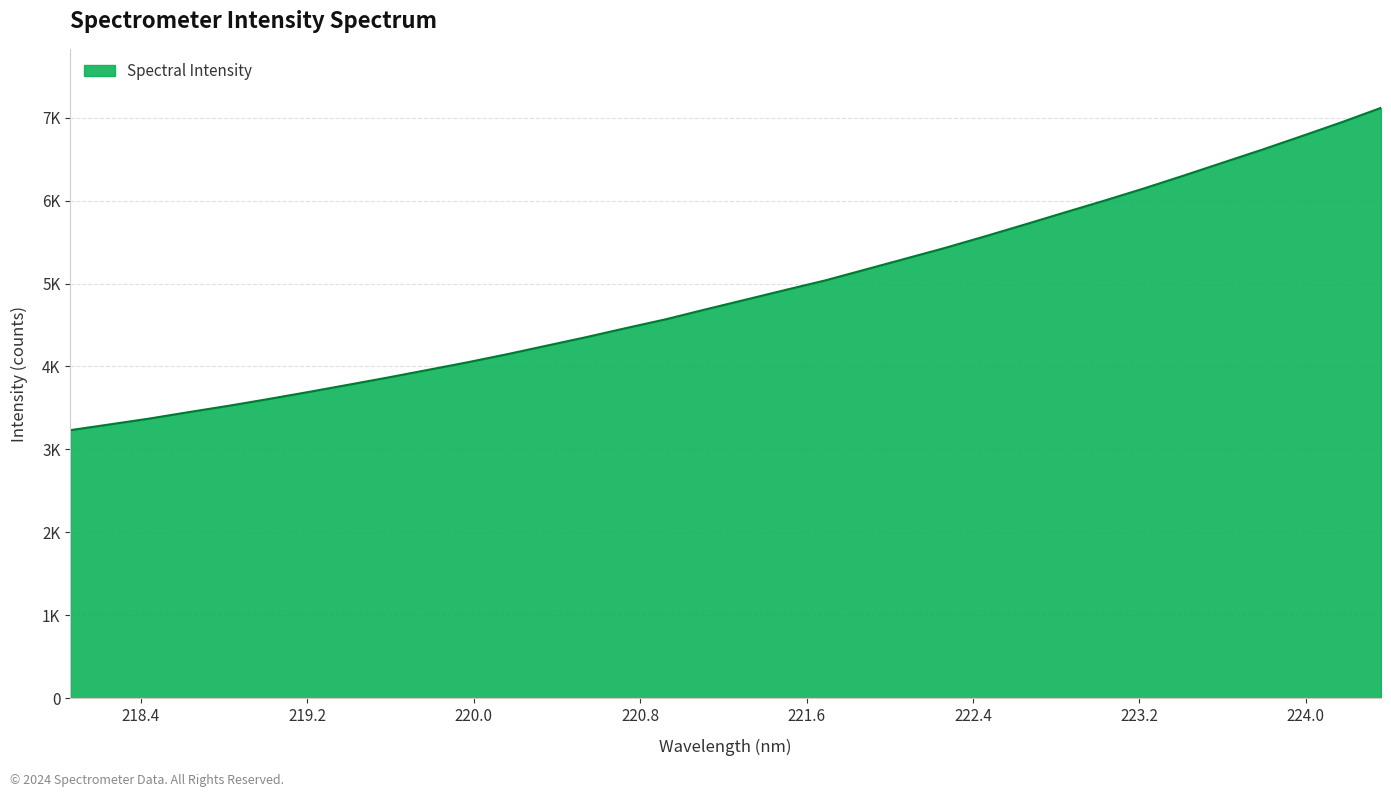

Rank the categories by value from lowest to highest.

218.0596, 218.2508, 218.442, 218.6332, 218.8244, 219.0156, 219.2067, 219.3979, 219.589, 219.7801, 219.9712, 220.1623, 220.3533, 220.5444, 220.7354, 220.9264, 221.1174, 221.3083, 221.4993, 221.6902, 221.8812, 222.0721, 222.263, 222.4538, 222.6447, 222.8355, 223.0264, 223.2172, 223.408, 223.5987, 223.7895, 223.9802, 224.1709, 224.3616